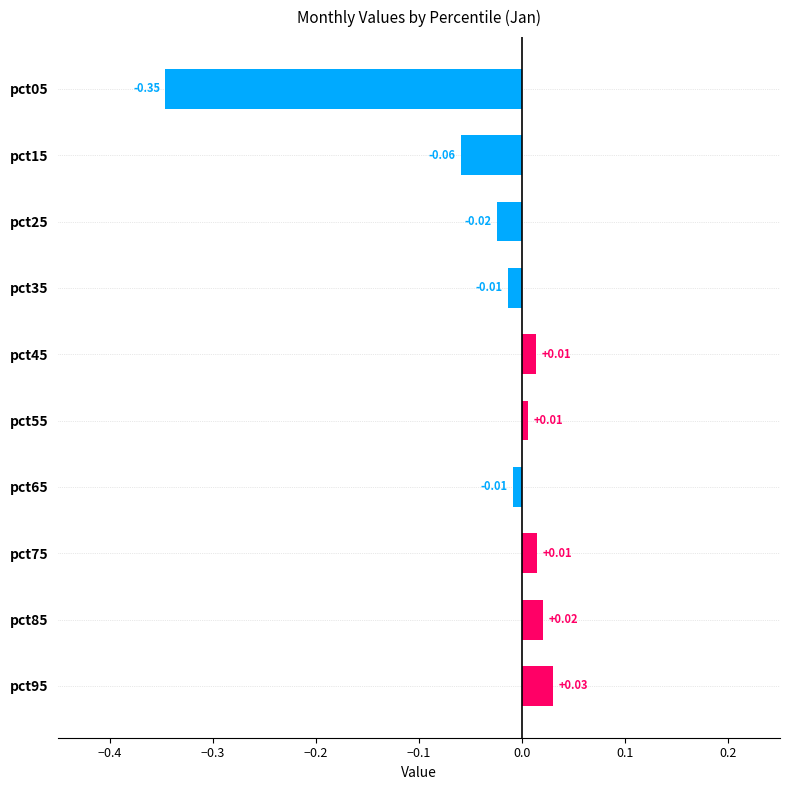

Between pct05 and pct75, which is larger?

pct75